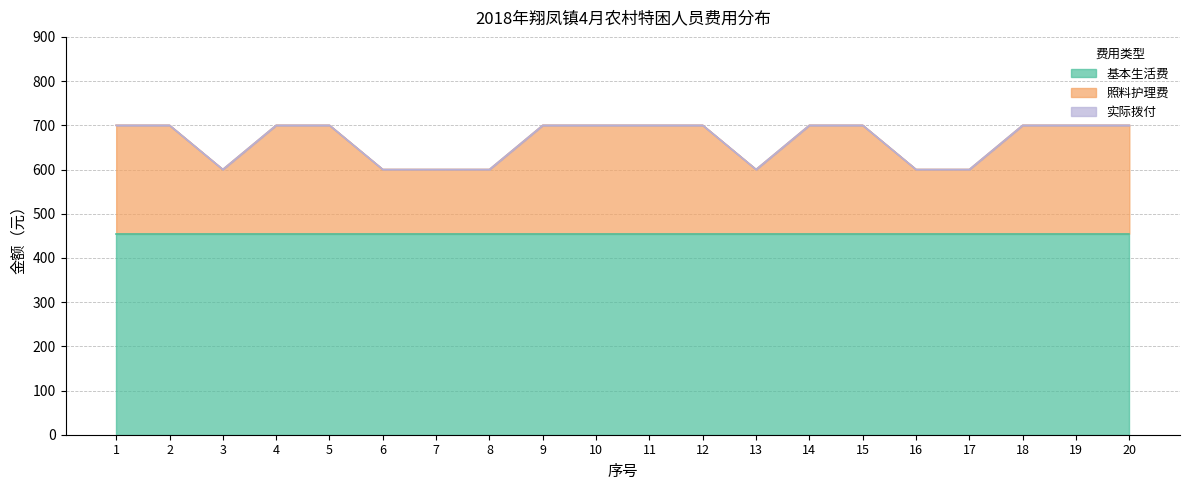

Between 19 and 17, which is larger?

19